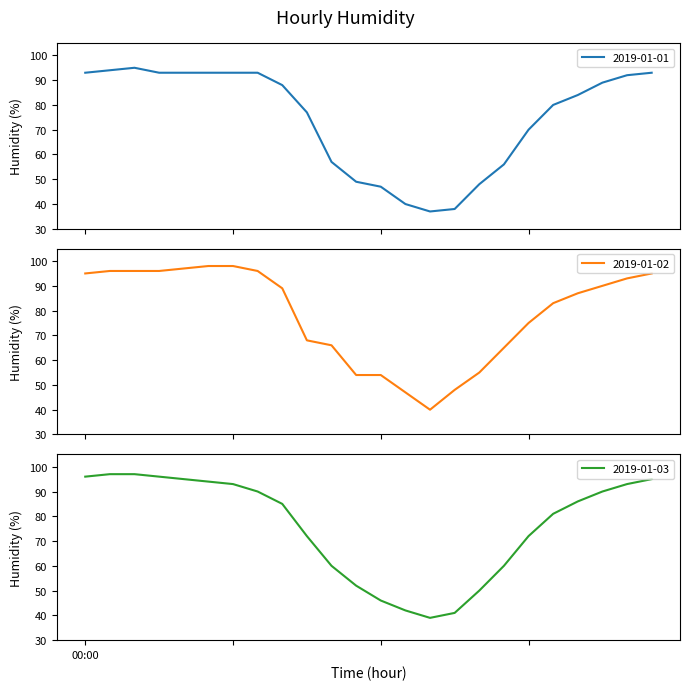

What is the minimum value shown in the chart?

37